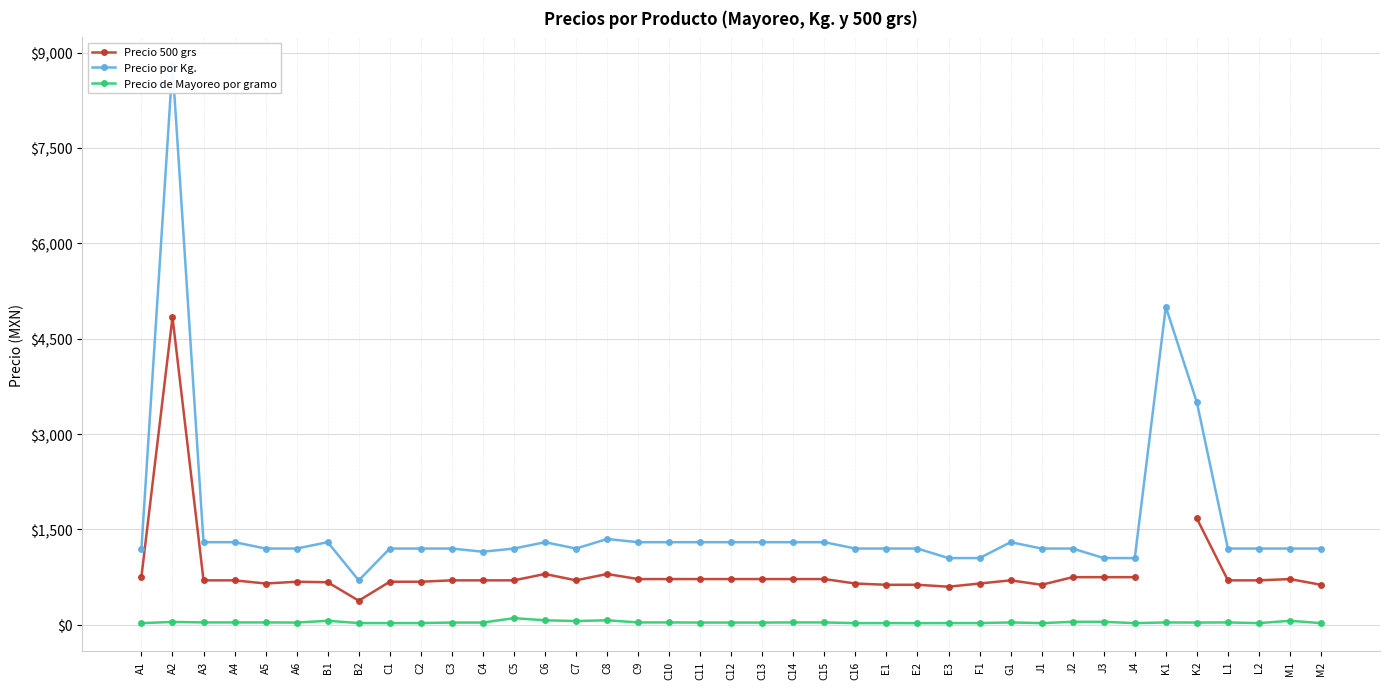

What is the sum of the Precio 500 grs values at C12 and J3?

1470.0